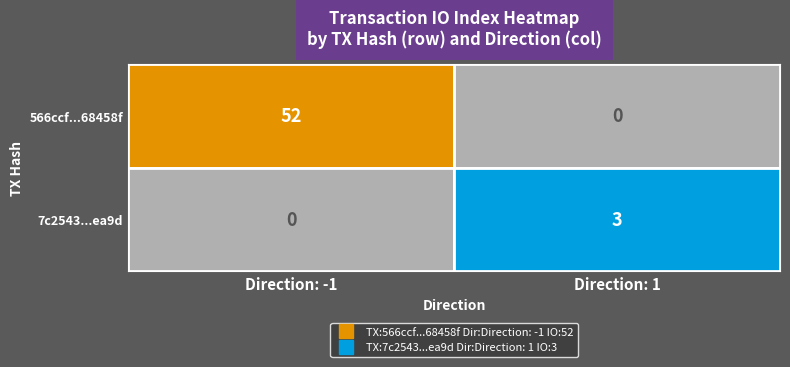

At which category is the sum across all series the highest?

Direction: -1